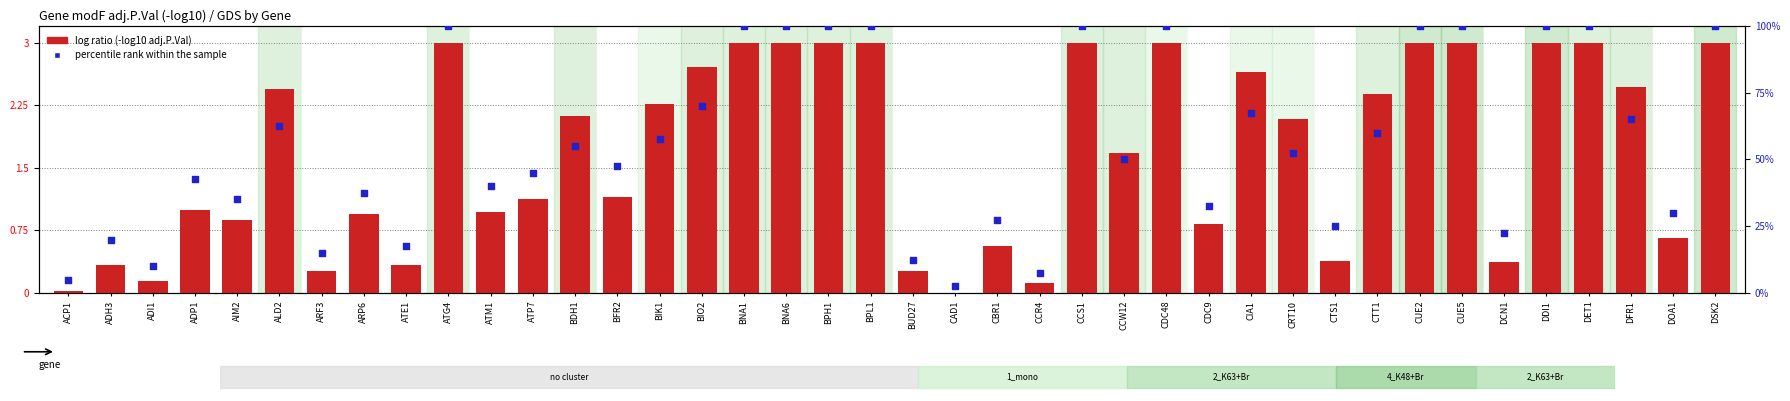

Which series has the largest total across all categories?

percentile rank within the sample